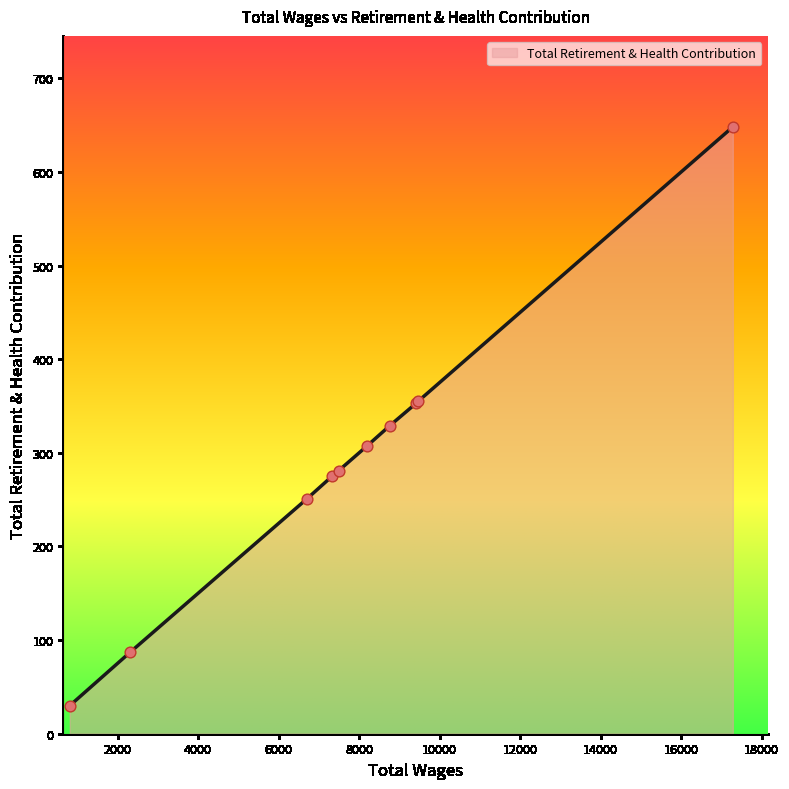

What is the minimum value shown in the chart?

30